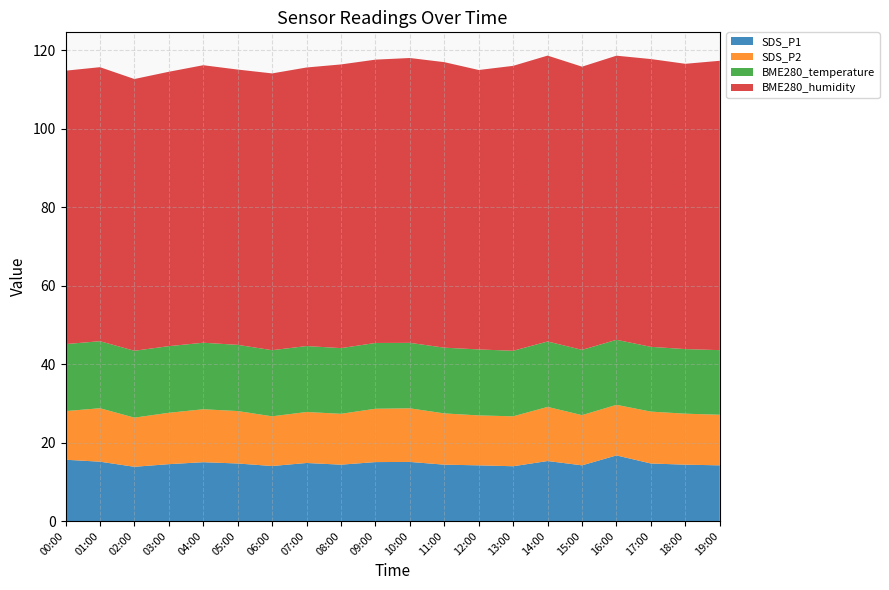

Reading right to left, list all the values displayed in this chart.

SDS_P1: 19:00=14.2	18:00=14.4	17:00=14.7	16:00=16.7	15:00=14.2	14:00=15.3	13:00=14.0	12:00=14.2	11:00=14.4	10:00=15.1	09:00=15.0	08:00=14.4	07:00=14.8	06:00=14.0	05:00=14.7	04:00=15.0	03:00=14.5	02:00=13.8	01:00=15.1	00:00=15.6
SDS_P2: 19:00=12.9	18:00=13.0	17:00=13.2	16:00=12.9	15:00=12.8	14:00=13.8	13:00=12.7	12:00=12.7	11:00=13.1	10:00=13.7	09:00=13.6	08:00=13.0	07:00=13.0	06:00=12.7	05:00=13.4	04:00=13.5	03:00=13.1	02:00=12.5	01:00=13.6	00:00=12.4
BME280_temperature: 19:00=16.5	18:00=16.5	17:00=16.5	16:00=16.6	15:00=16.6	14:00=16.7	13:00=16.7	12:00=16.8	11:00=16.8	10:00=16.7	09:00=16.8	08:00=16.8	07:00=16.8	06:00=16.9	05:00=16.9	04:00=17.0	03:00=17.0	02:00=17.1	01:00=17.1	00:00=17.1
BME280_humidity: 19:00=73.8	18:00=72.7	17:00=73.4	16:00=72.4	15:00=72.2	14:00=72.9	13:00=72.7	12:00=71.2	11:00=72.8	10:00=72.6	09:00=72.2	08:00=72.3	07:00=71.0	06:00=70.6	05:00=70.2	04:00=70.8	03:00=70.0	02:00=69.3	01:00=69.9	00:00=69.7